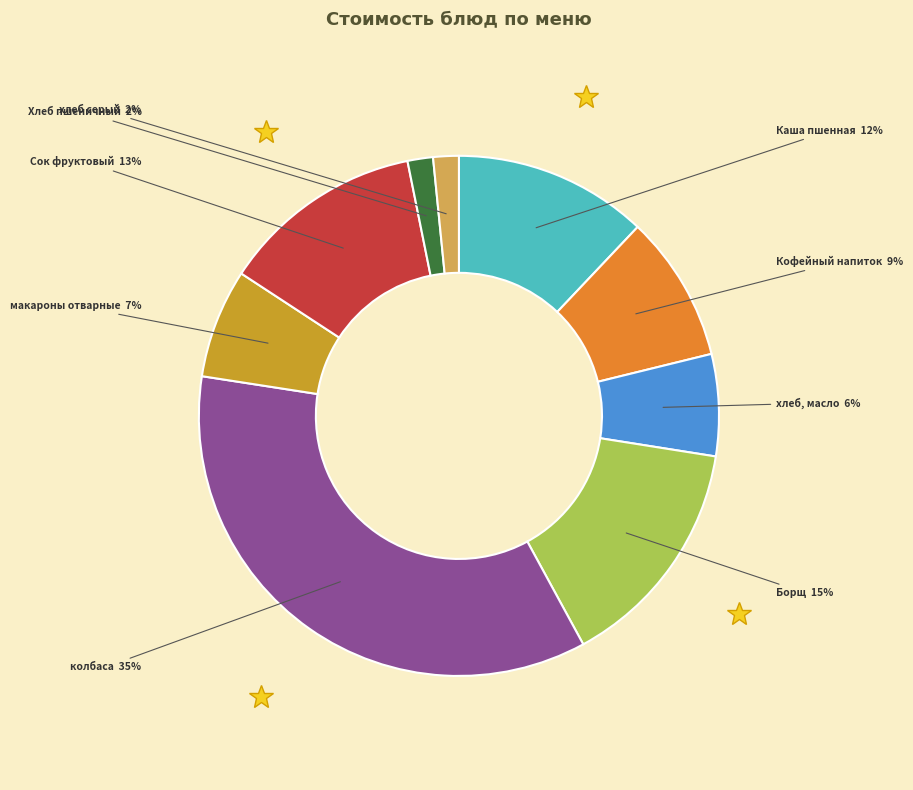

How many segments does this pie chart have?

9